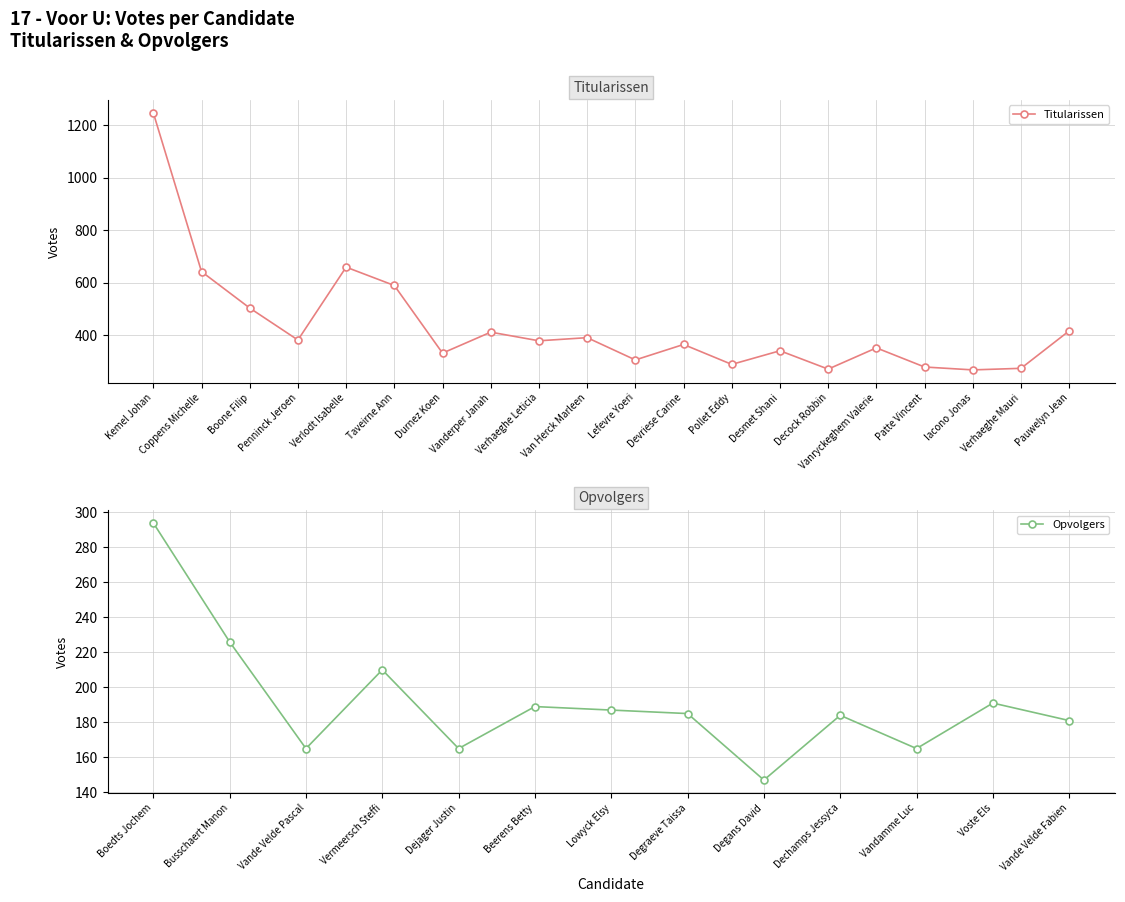

What is the approximate value at Iacono Jonas, to the nearest 100?

300